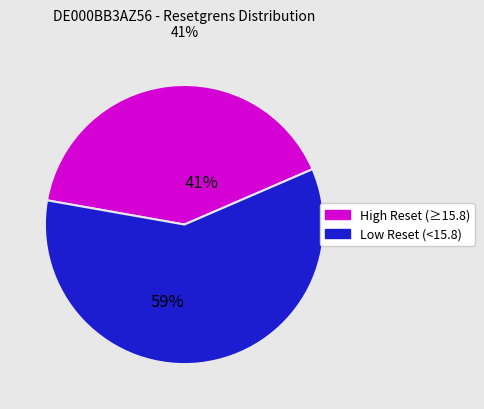

How many segments does this pie chart have?

2